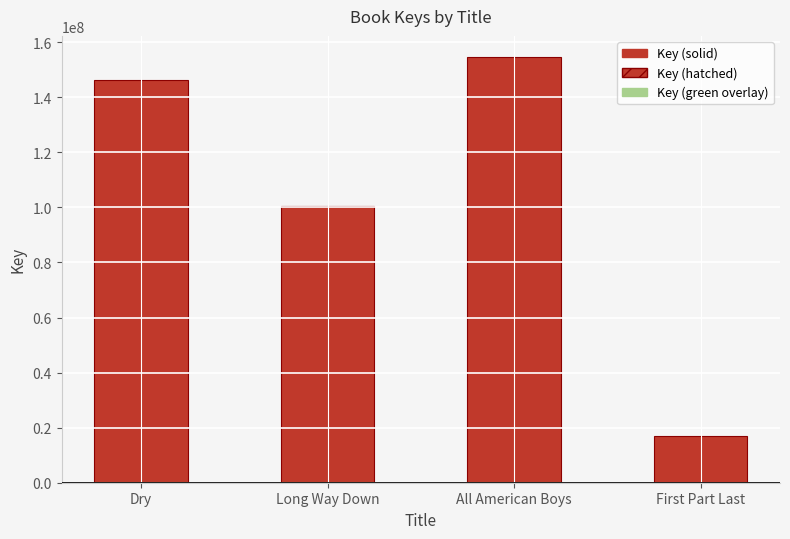

Reading left to right, what are all the values shown in this chart?

Key (positive): 146176983.0	100356512.0	154558184.0	17032280.0
Key (negative): 0.0	0.0	0.0	0.0
Scaled reference (green): 146177.0	100356.5	154558.2	17032.3